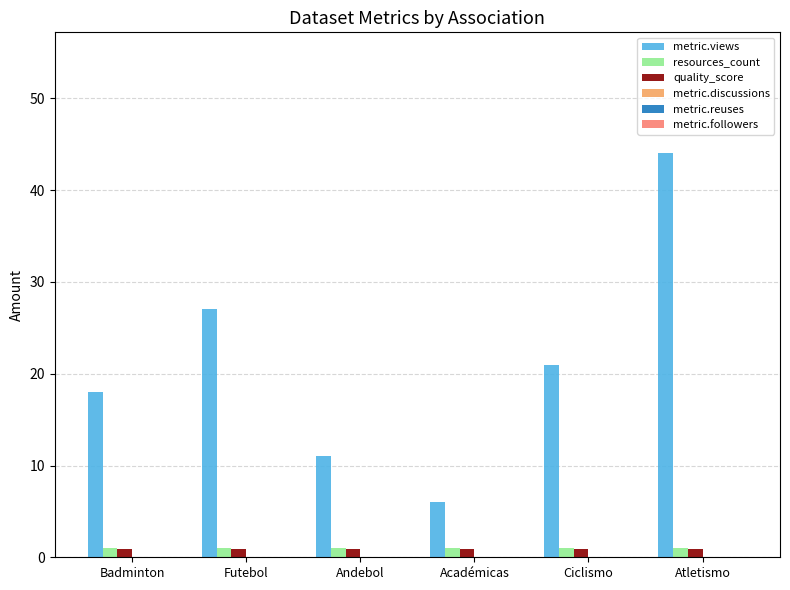

How many distinct data groups are displayed?

3